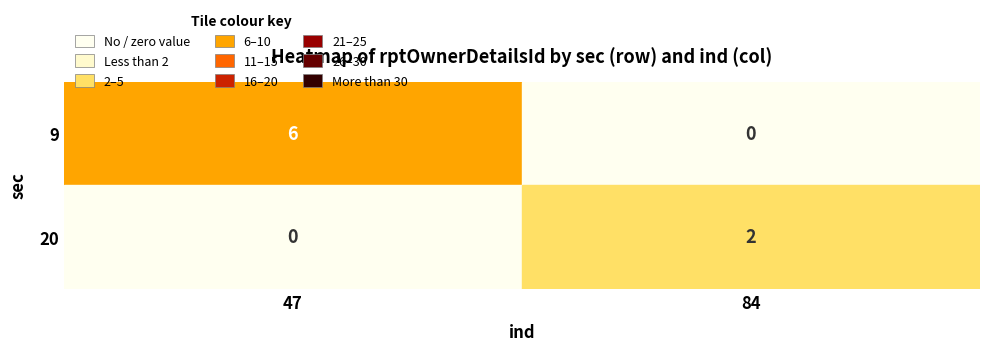

What is the greatest value displayed?

6